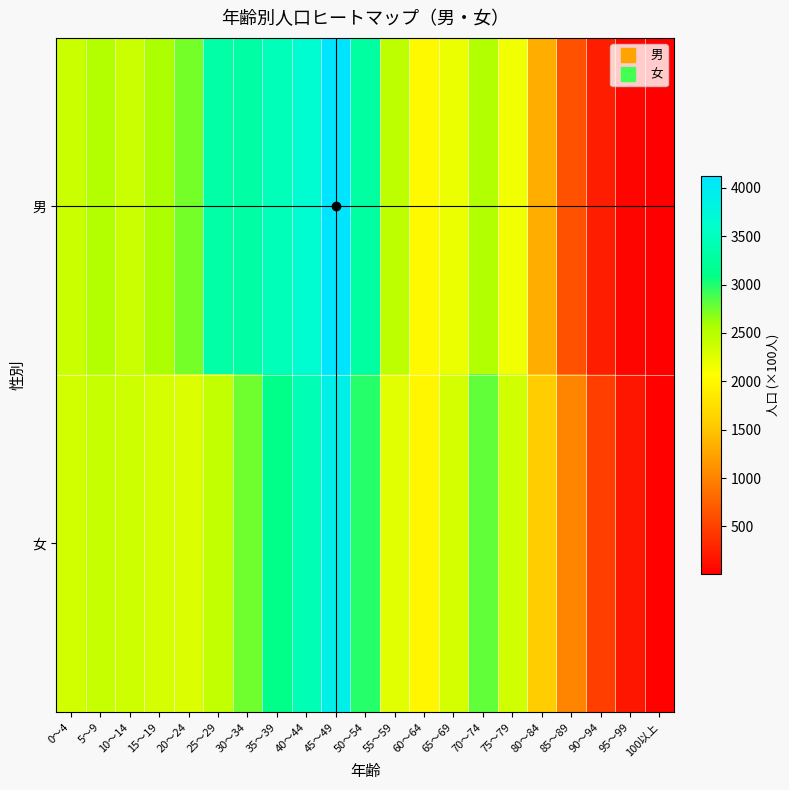

At which category does the chart reach its minimum across all series?

100以上